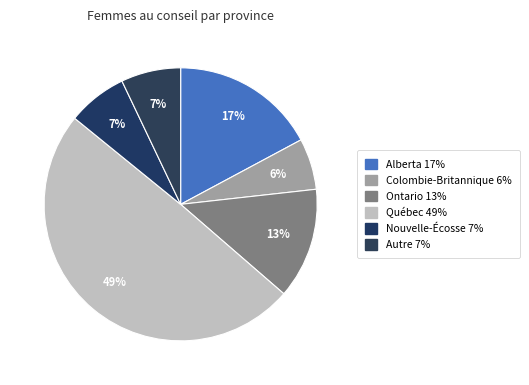

How many slices are in this pie chart?

6